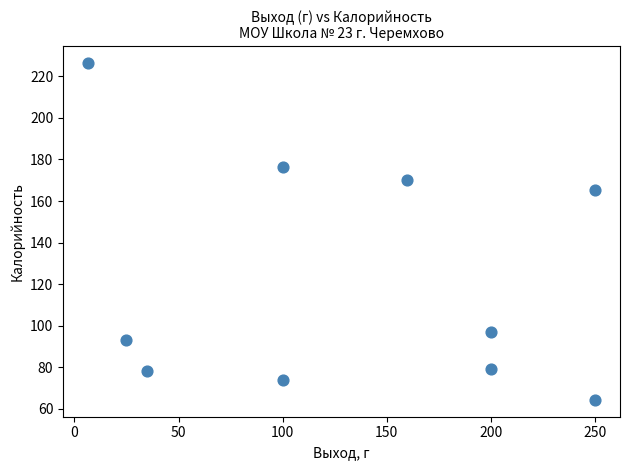

What Y value in the scatter plot is closest to 145?

165.3